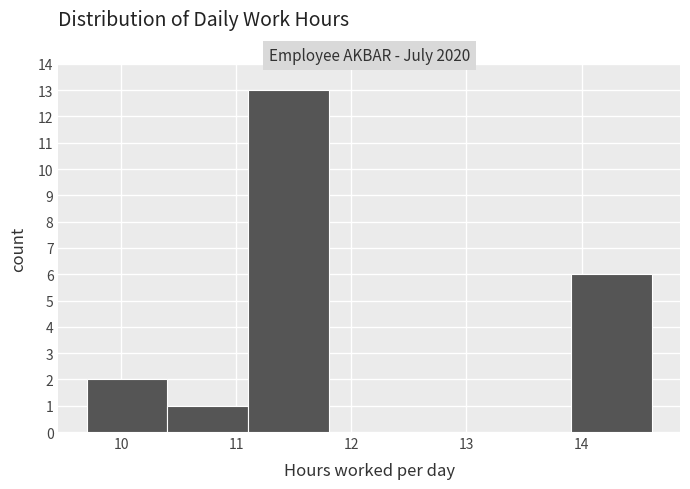

Which range on the x-axis has the tallest bar?

11.1 to 11.8